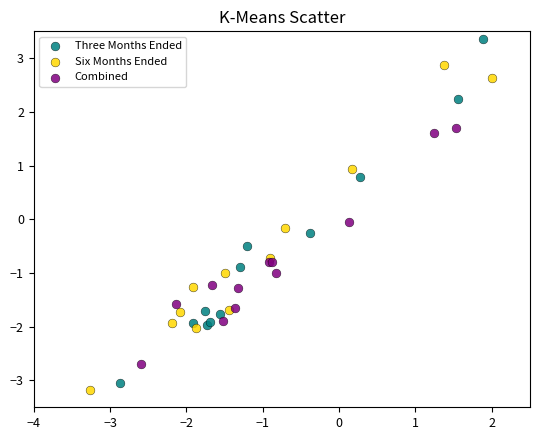

Which series has the largest Y range (max minus min)?

Three Months Ended